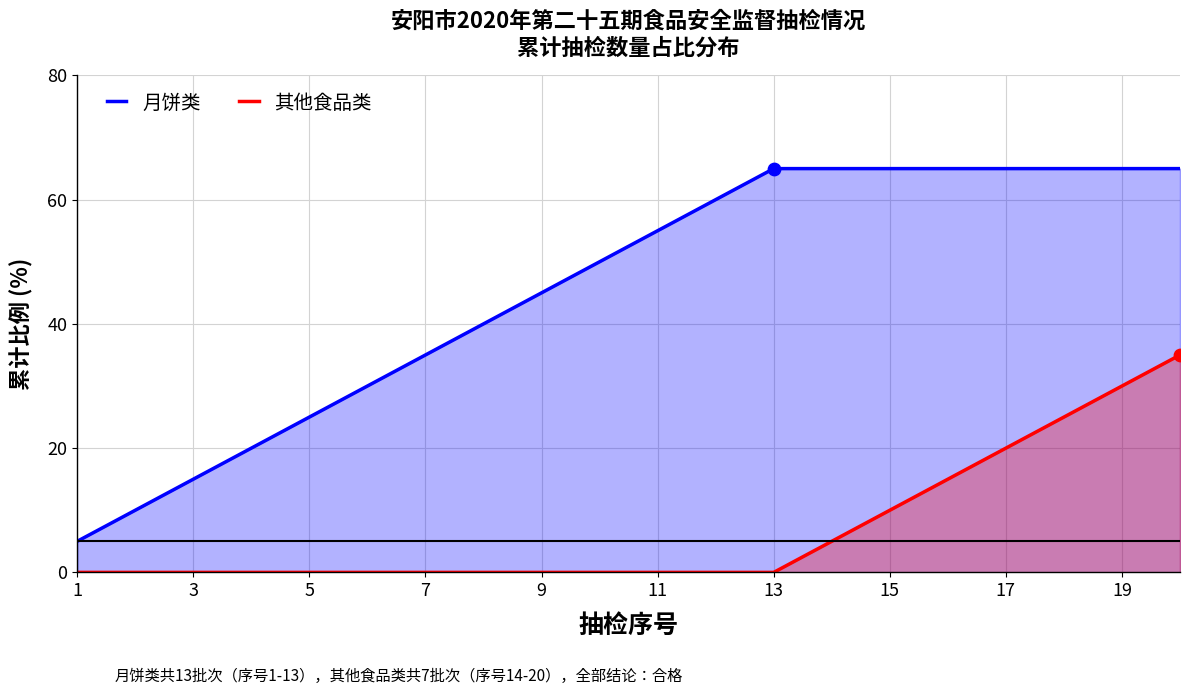

Which series has the widest spread of Y values?

月饼类